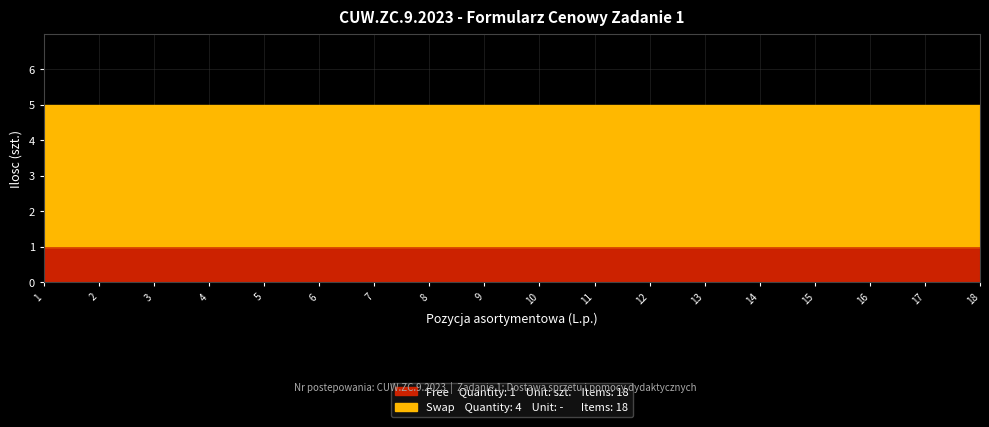

Rank the series at 12 from highest to lowest value.

Swap, Free